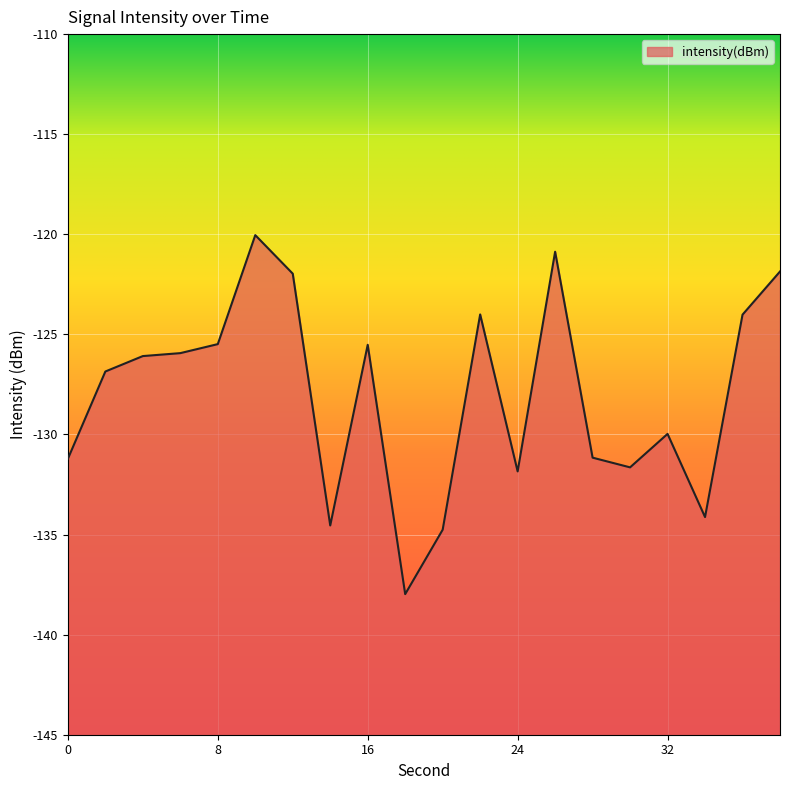

What is the average value?

-128.0